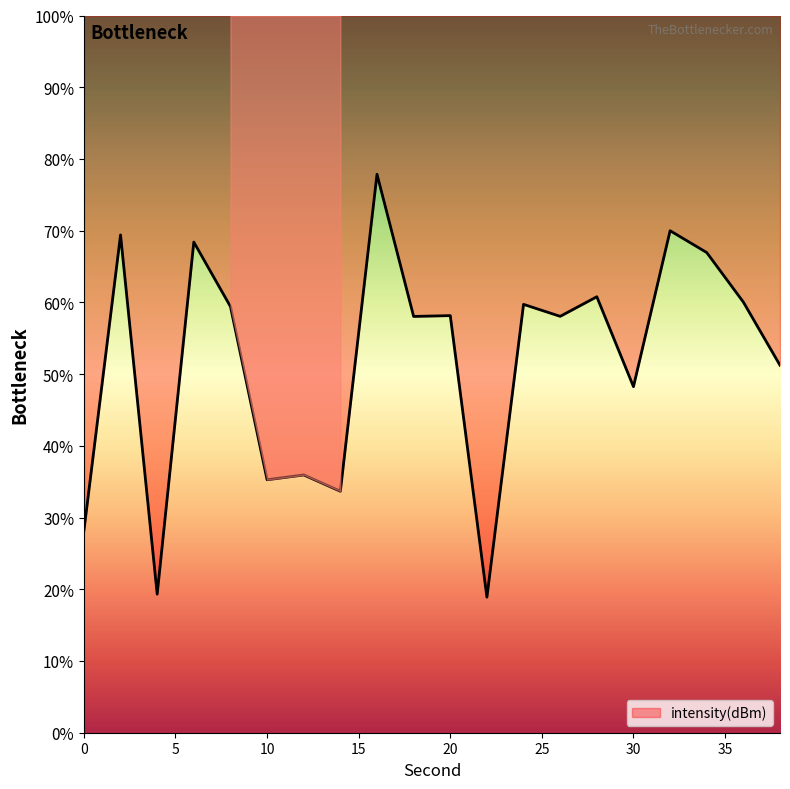

Where is the first local maximum?

2